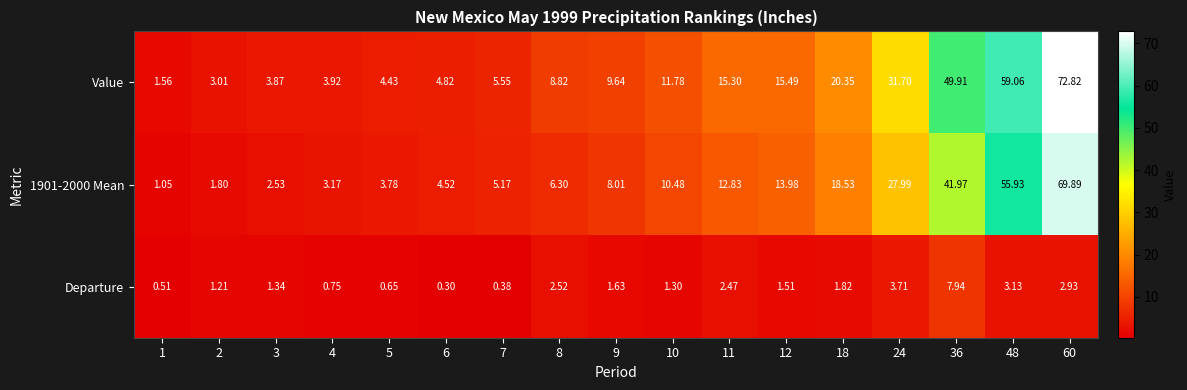

Is the value of 1901-2000 Mean at 12 greater than the value of Departure at 24?

Yes